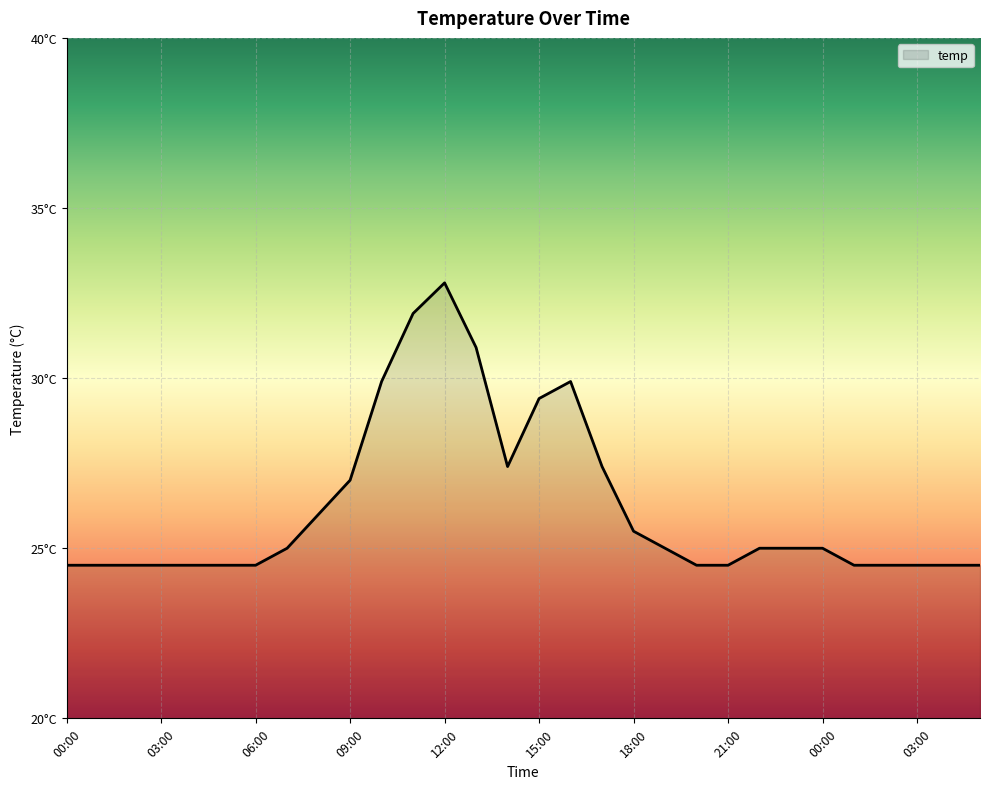

At which label does the data first exceed 25?

08:00